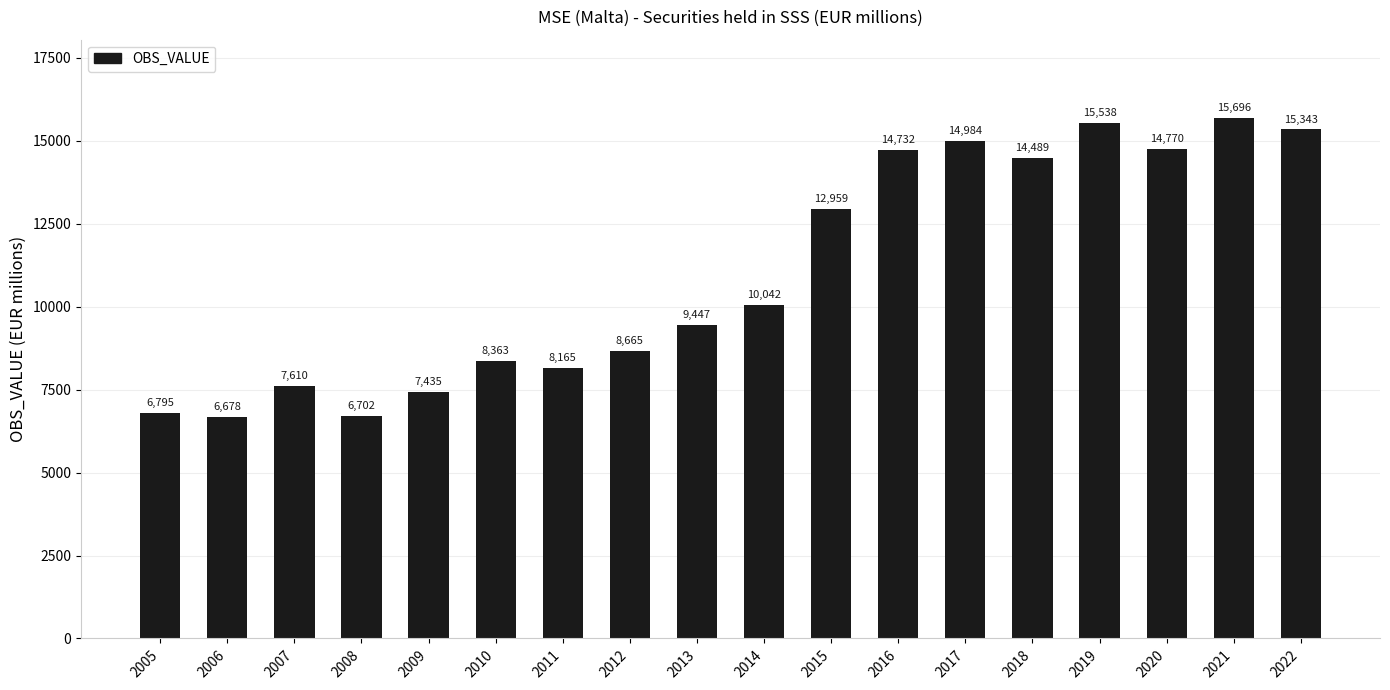

Read the value at 2020.

14769.7